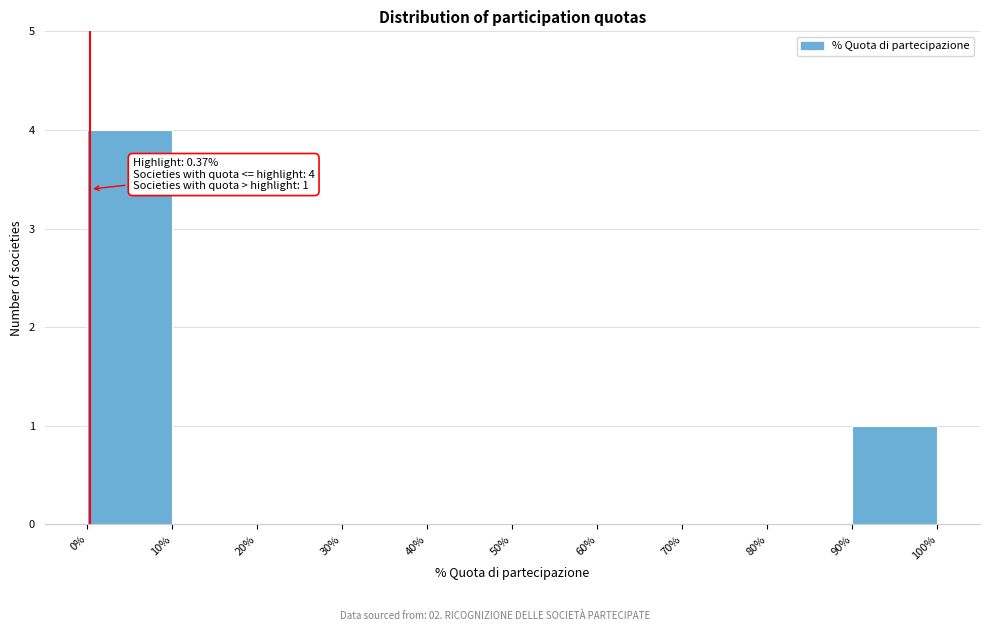

Over which range of the x-axis is the bar tallest?

0% to 10%